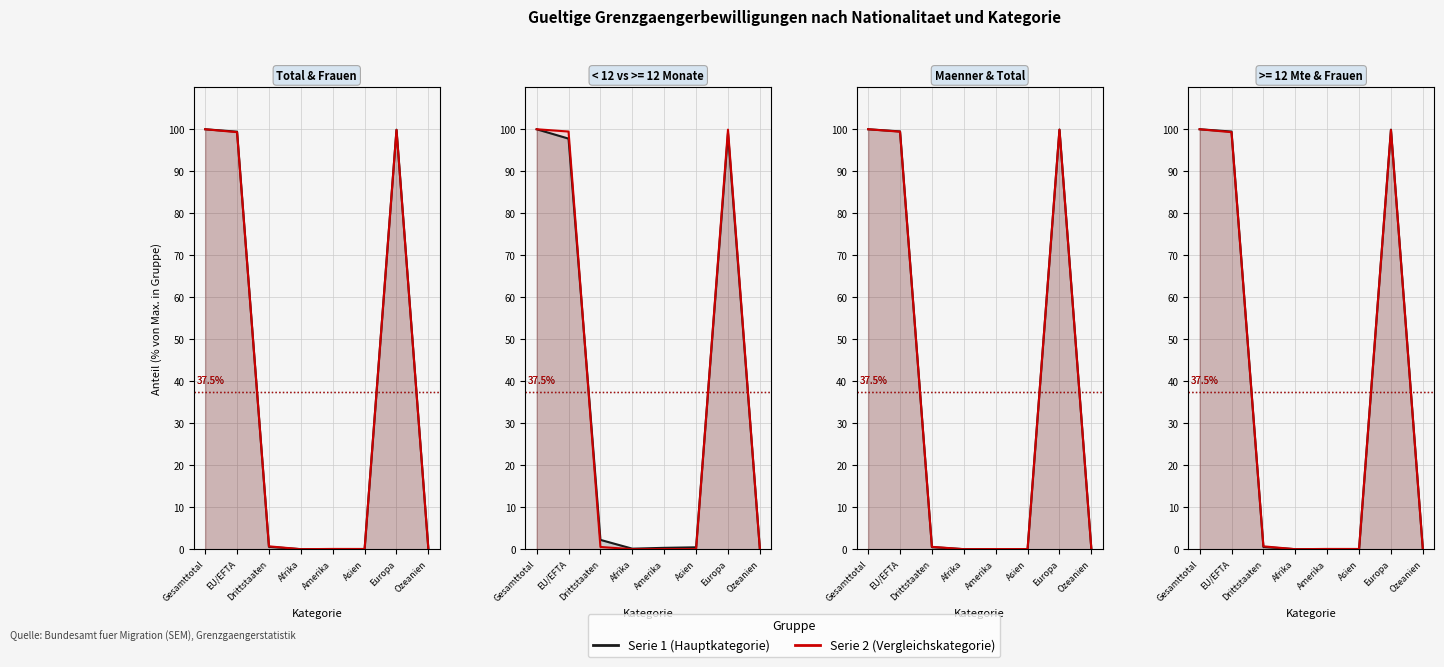

Does the chart have visible grid lines?

Yes